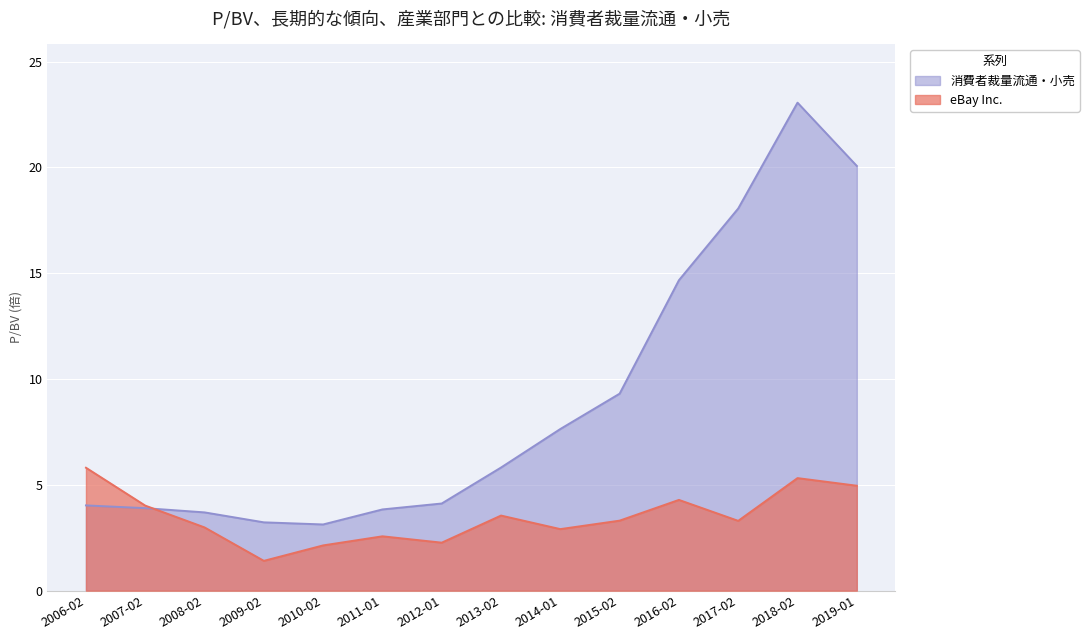

What is the difference between the maximum and minimum values in the eBay Inc. series?

4.4